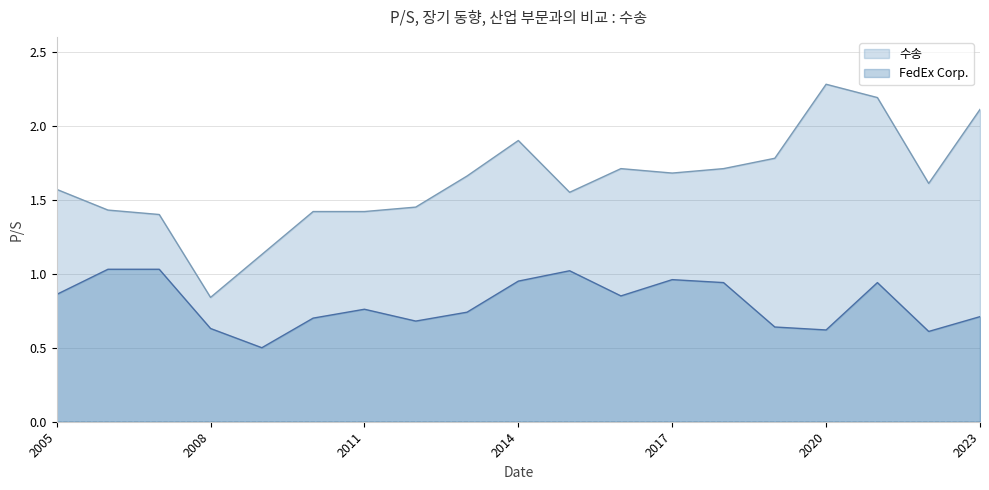

At 2011, list the series in order from largest to smallest.

수송, FedEx Corp.